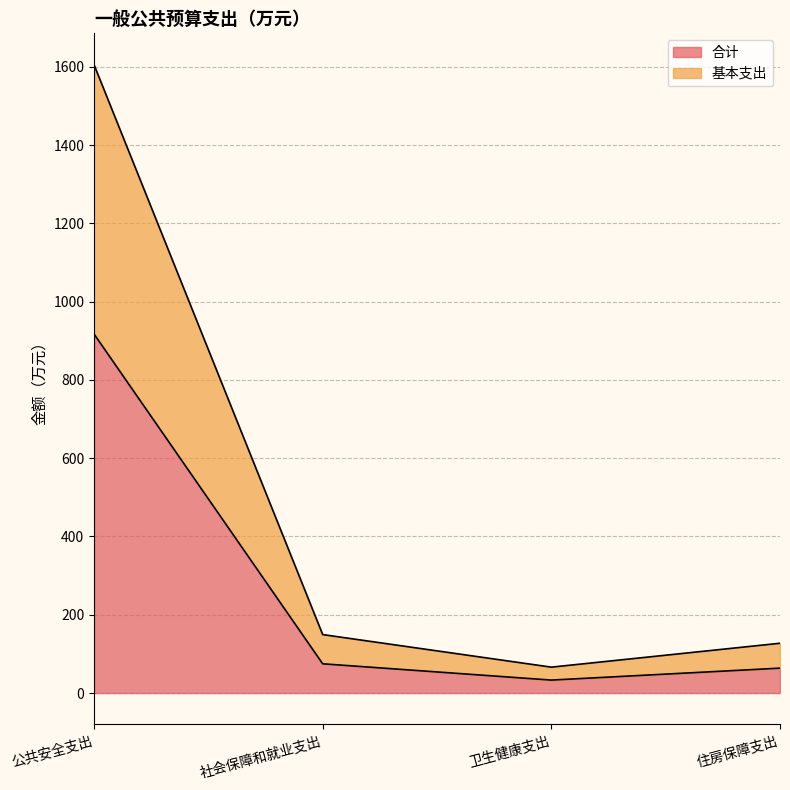

At how many categories does at least one series exceed 553?

1